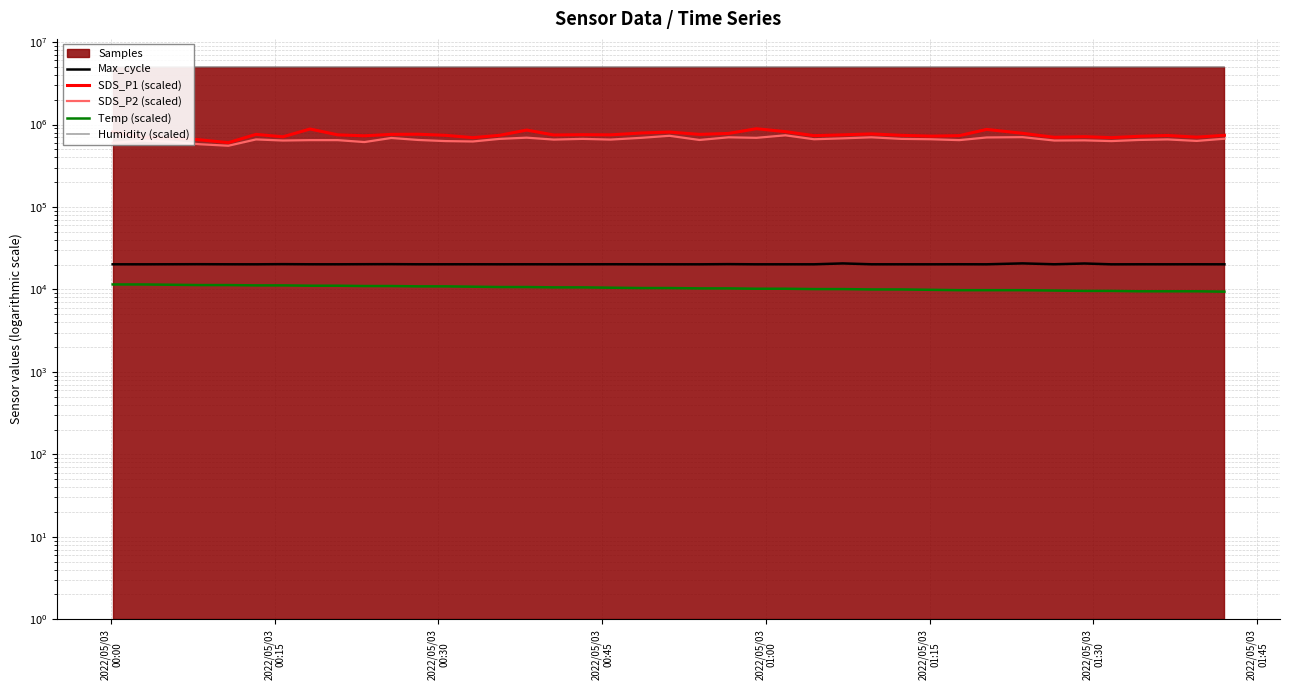

What is the average value of the Humidity (scaled) series?

4995000.0